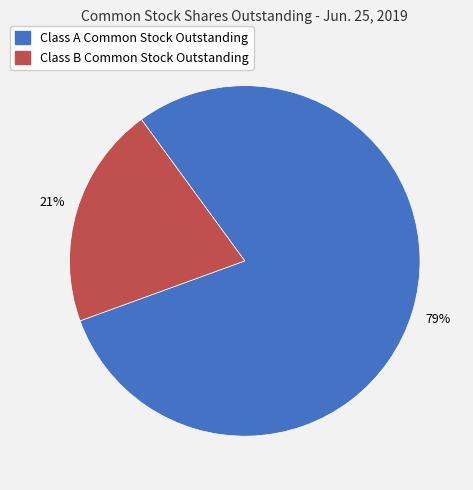

Is it true that Class B Common Stock Outstanding is 21% of the pie?

True